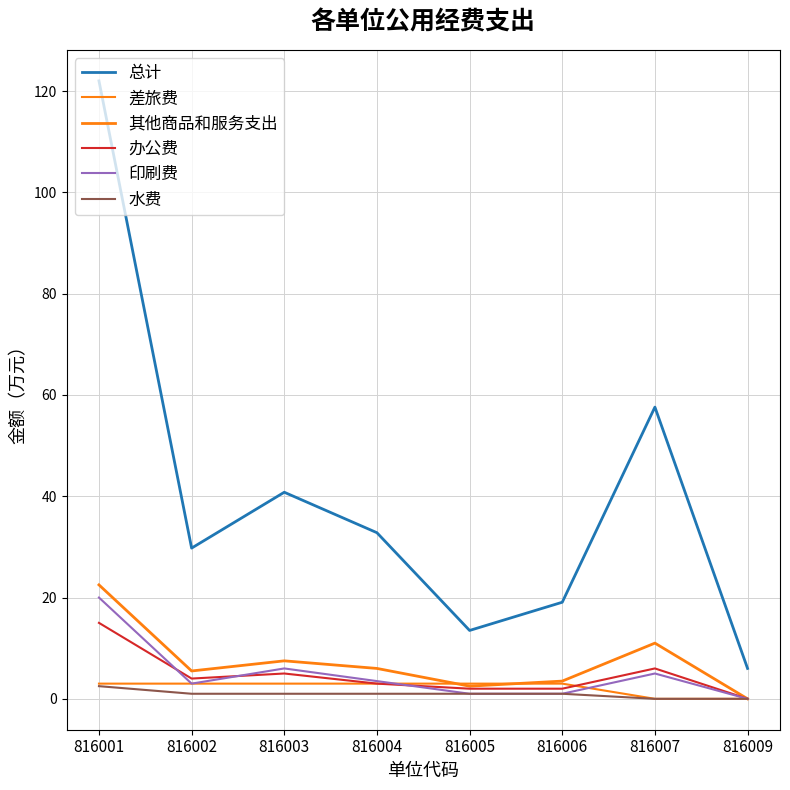

Does the chart display data point markers on the line(s)?

No